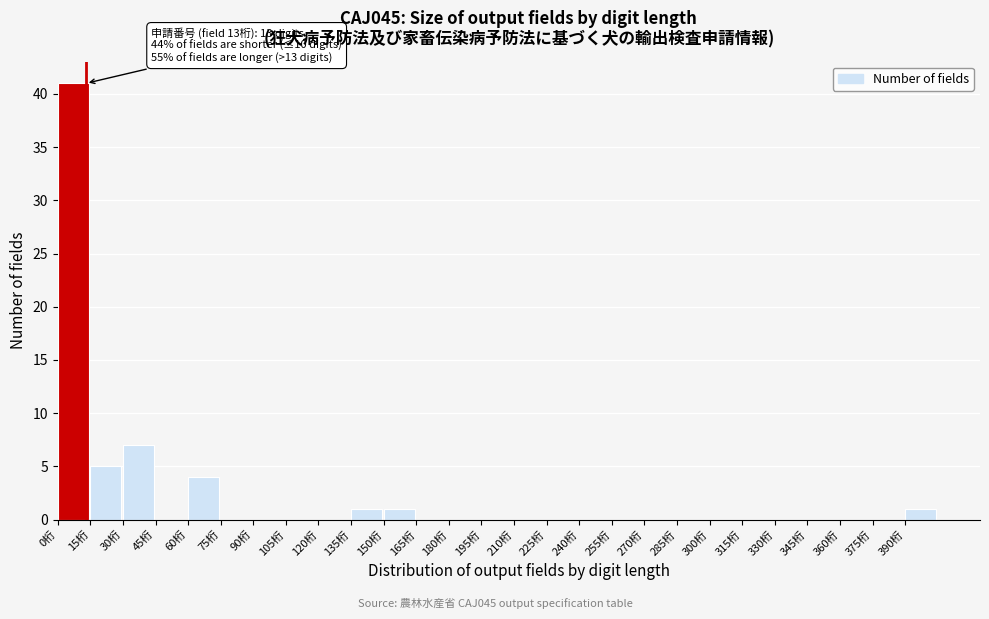

Which range on the x-axis has the tallest bar?

0 to 15